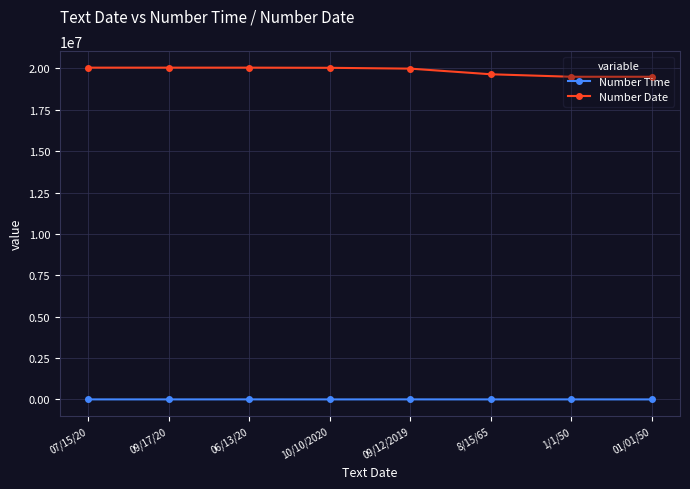

The value of Number Time at 01/01/50 is 230. True or false?

True